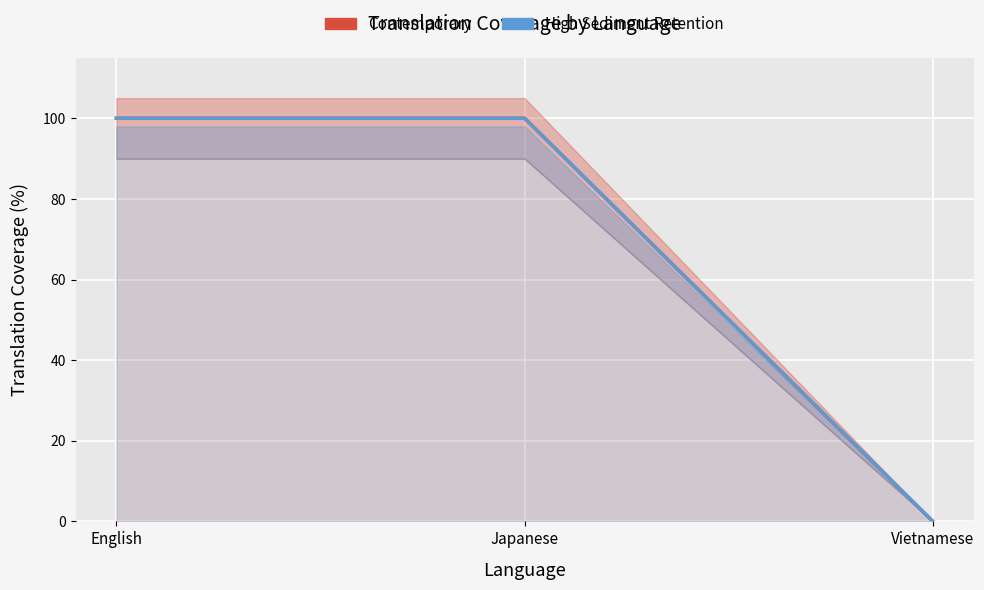

At which category is the sum across all series the highest?

English